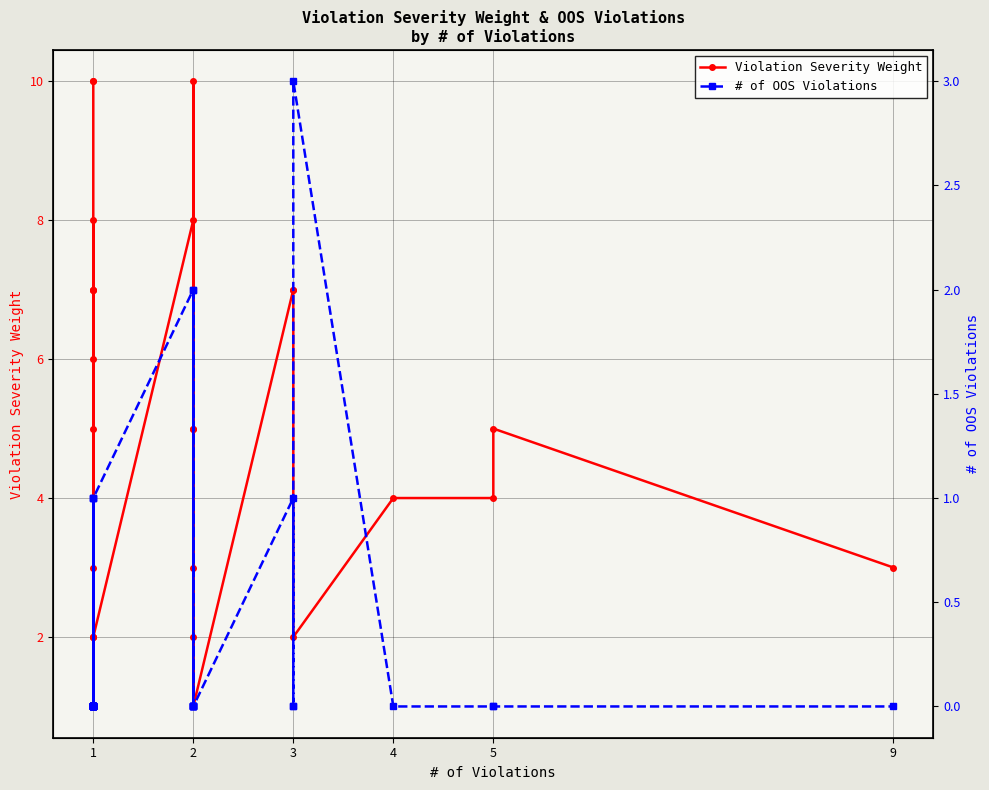

What is the minimum value for Violation Severity Weight?

1